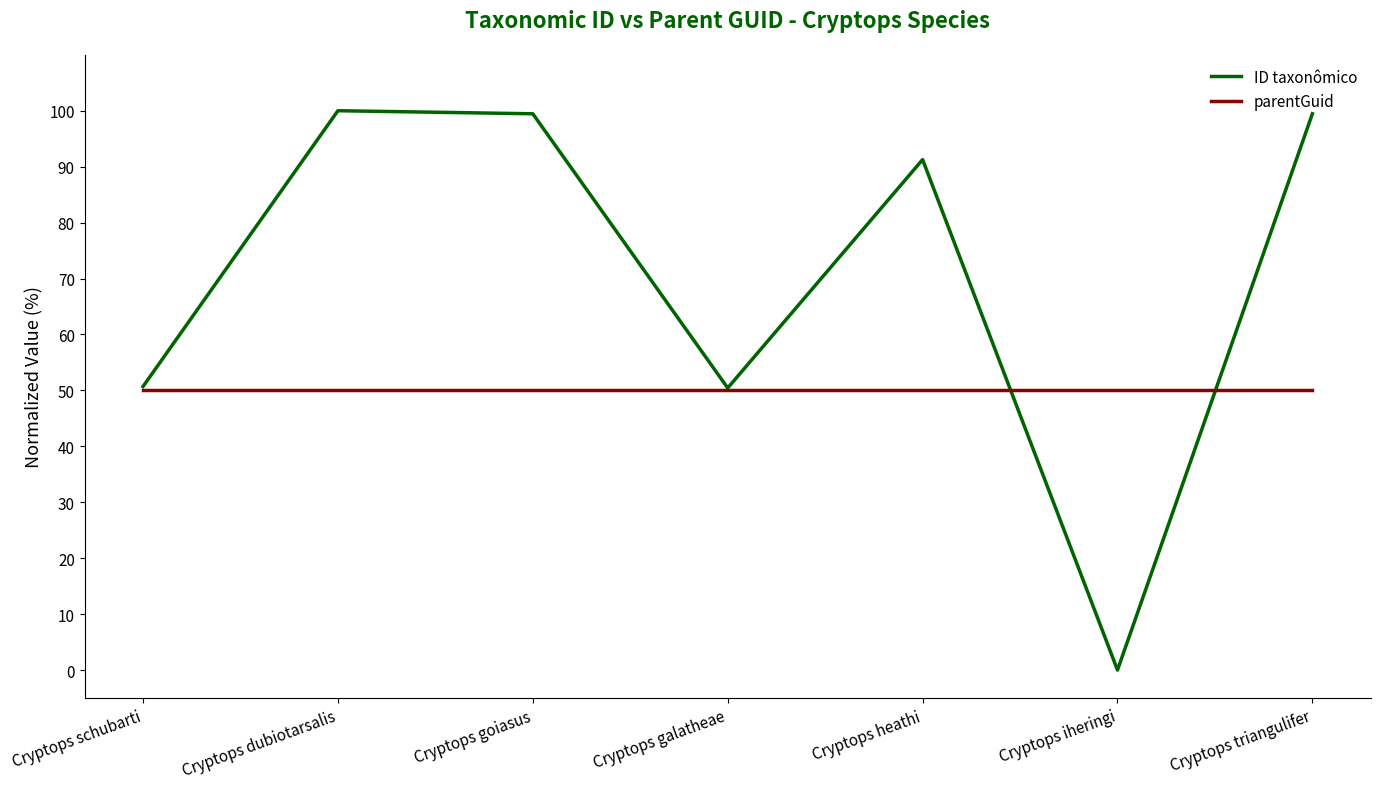

What position from the left is Cryptops iheringi?

6